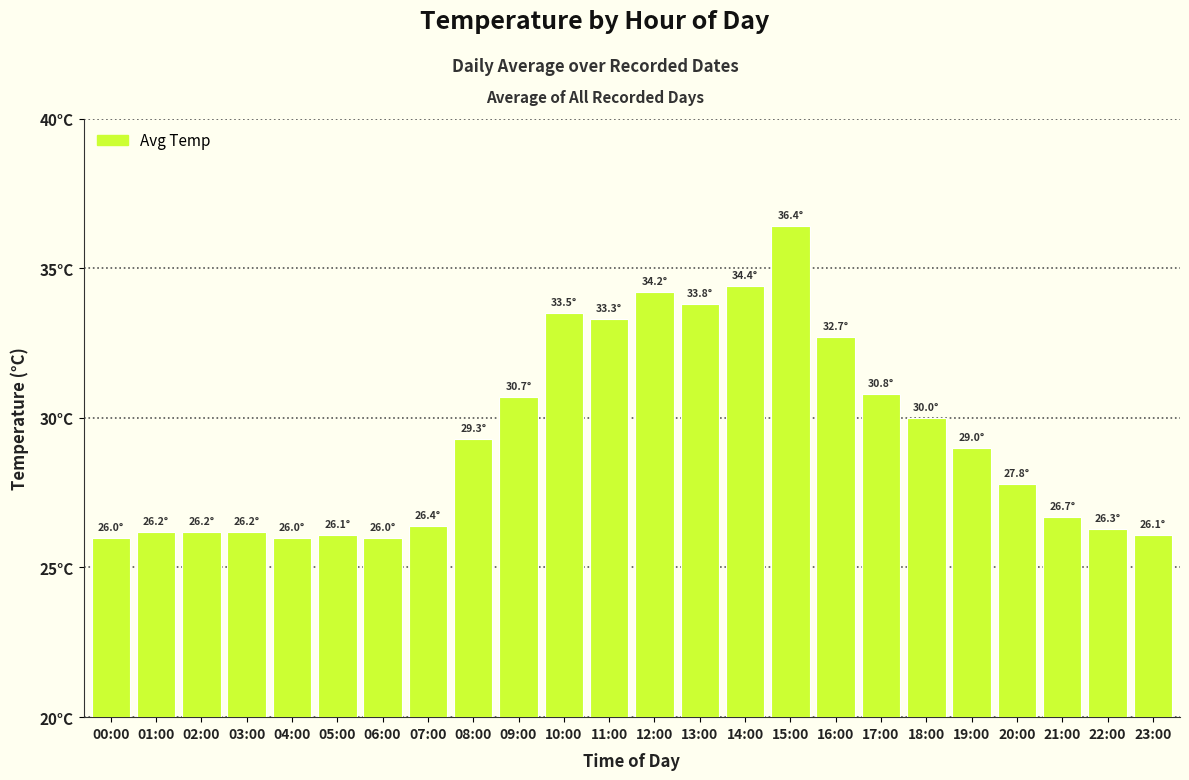

What is the change in value from 06:00 to 16:00?

+6.7